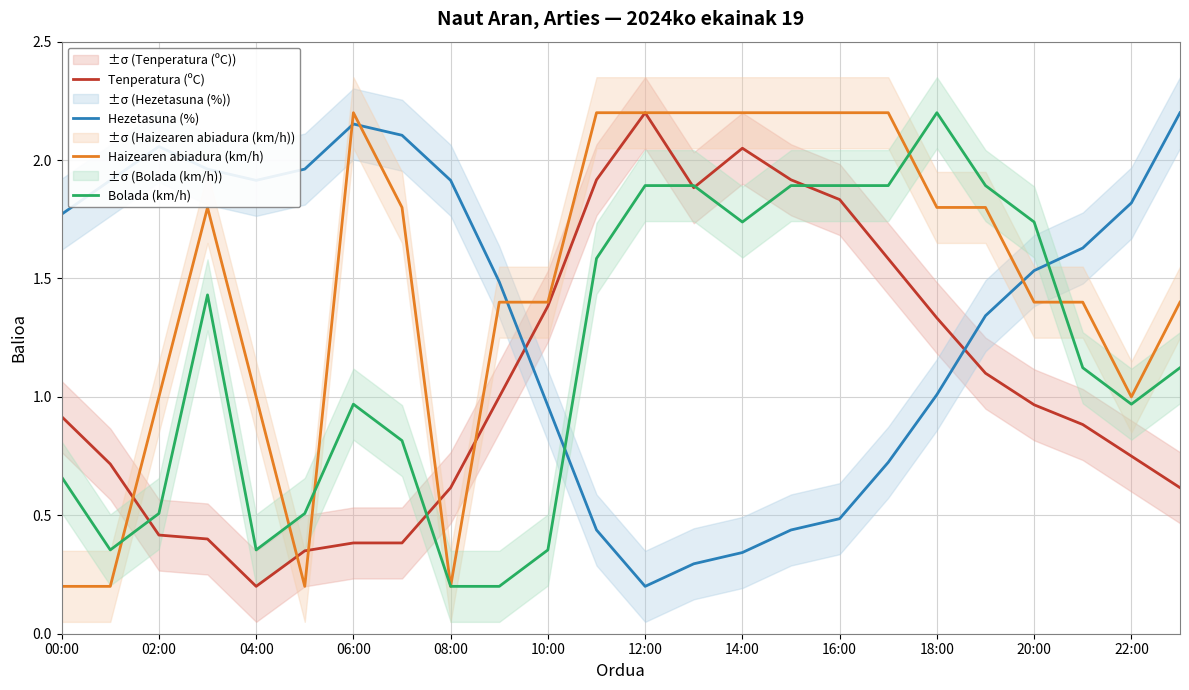

Is it true that Tenperatura (ºC) equals 3.9 at 12:00?

False